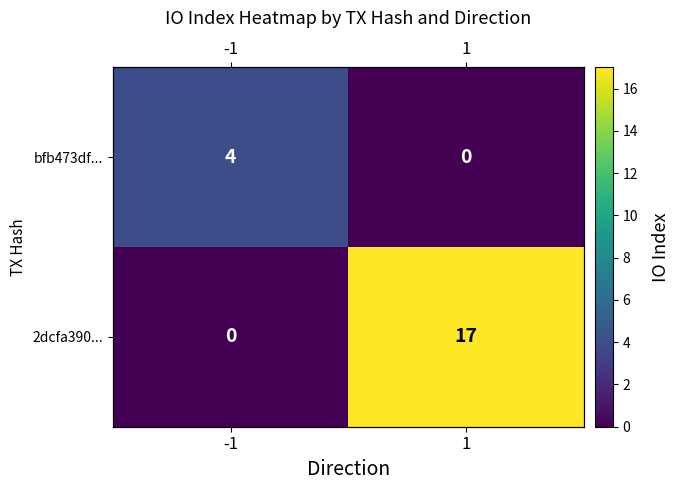

What is the maximum value for 2dcfa390...?

17